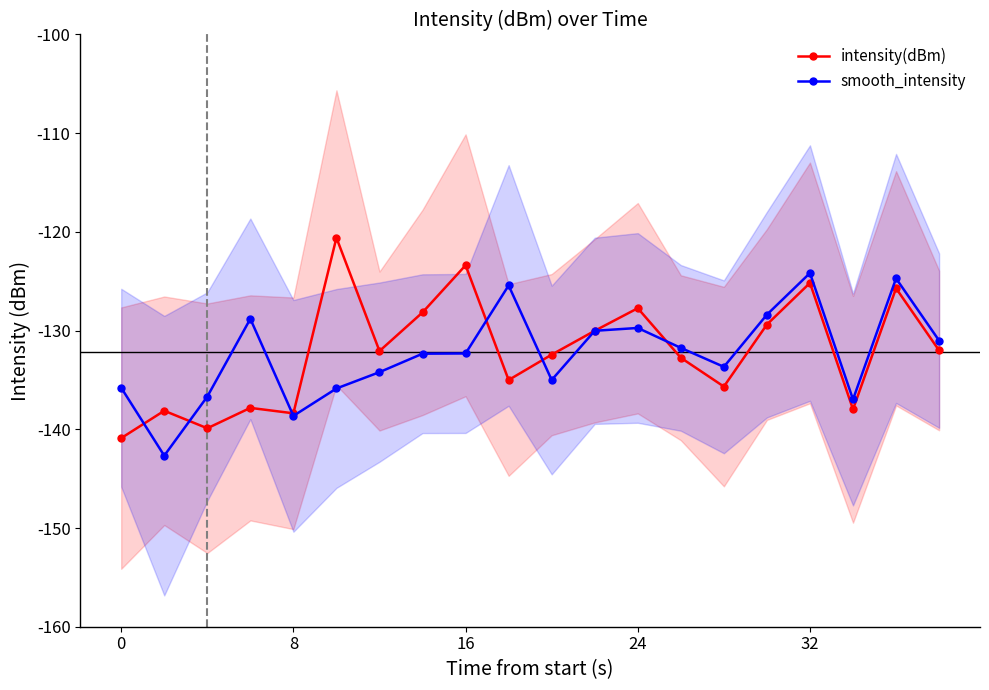

The value of intensity(dBm) at 16 is -197.1. True or false?

False